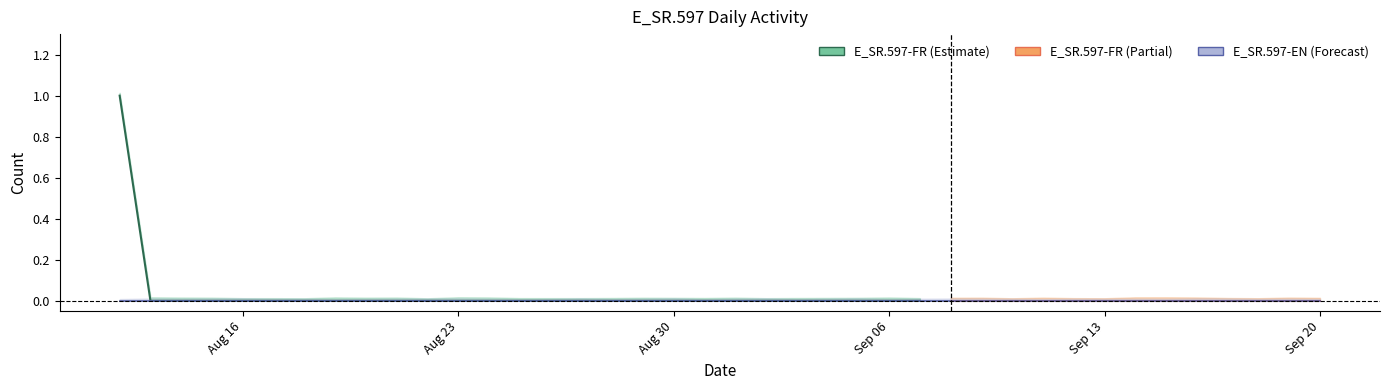

Which category has the lowest value across all series?

2021-08-13